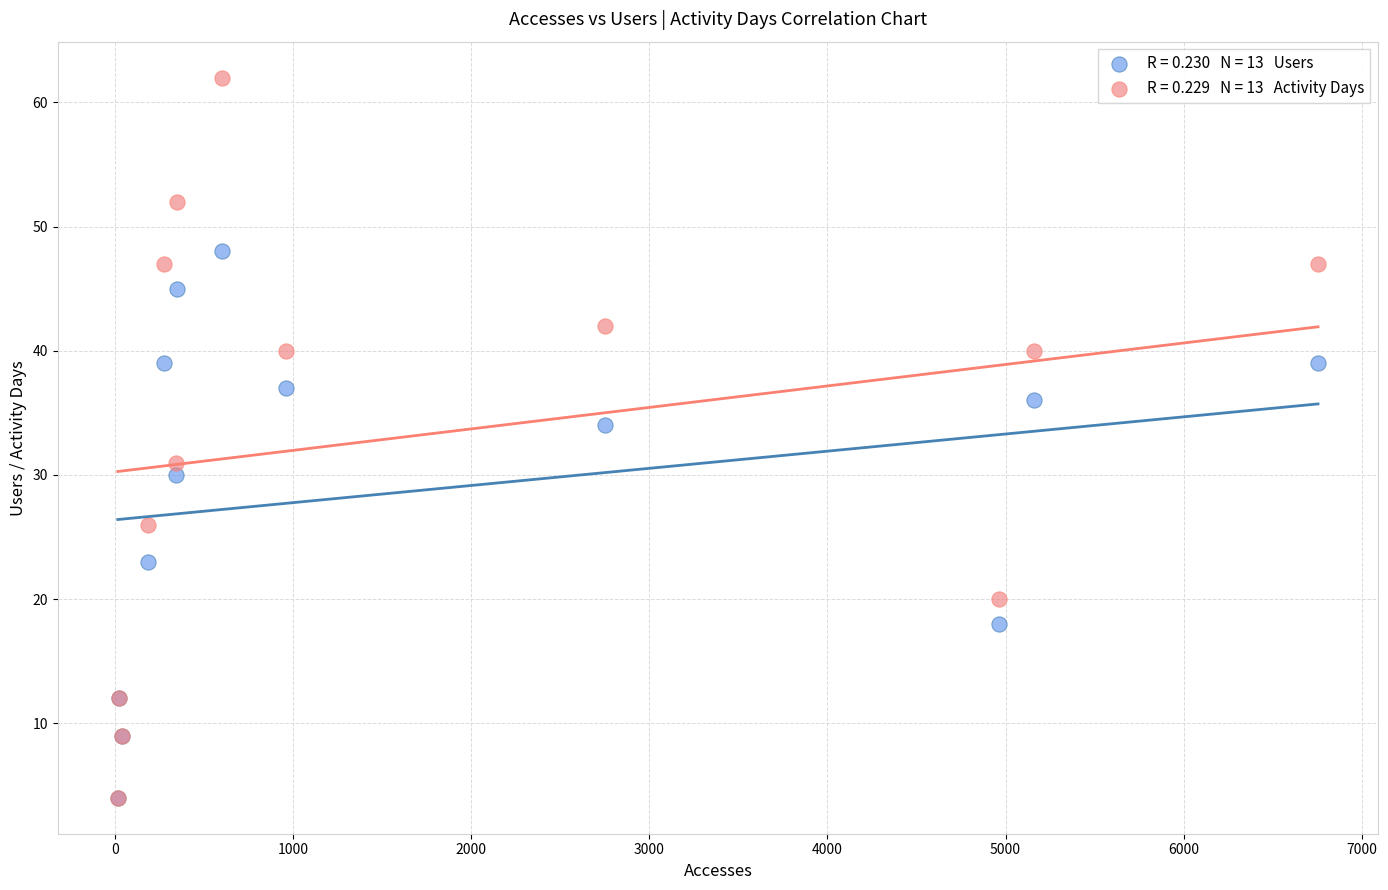

Across all series, what Y value is closest to 33?

34